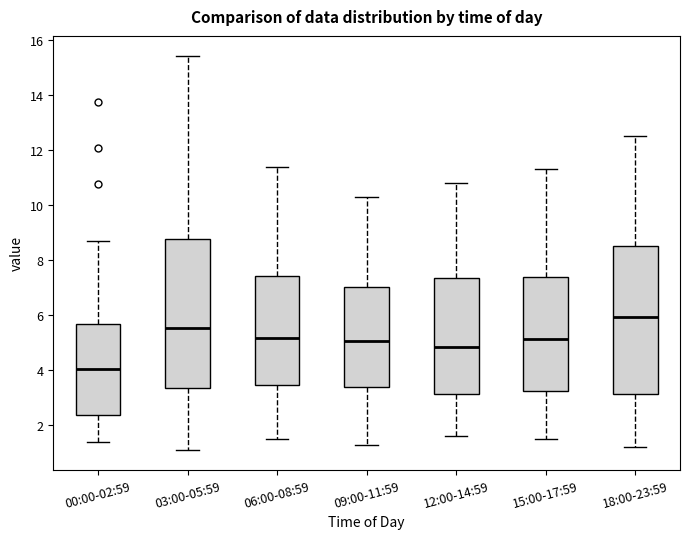

Reading left to right, transcribe this box plot: for each box, give where its median line is, the range the box spans, and where its two whiskers end, as read against the y-axis. The values are not printed on the chart, so give them approximately, as read against the axis.

00:00-02:59: median 4.0, box 2.4 to 5.6, whiskers 1.4 to 8.6
03:00-05:59: median 5.6, box 3.4 to 8.8, whiskers 1.2 to 15.4
06:00-08:59: median 5.2, box 3.4 to 7.4, whiskers 1.6 to 11.4
09:00-11:59: median 5.0, box 3.4 to 7.0, whiskers 1.4 to 10.4
12:00-14:59: median 4.8, box 3.2 to 7.4, whiskers 1.6 to 10.8
15:00-17:59: median 5.2, box 3.2 to 7.4, whiskers 1.6 to 11.4
18:00-23:59: median 6.0, box 3.2 to 8.6, whiskers 1.2 to 12.6